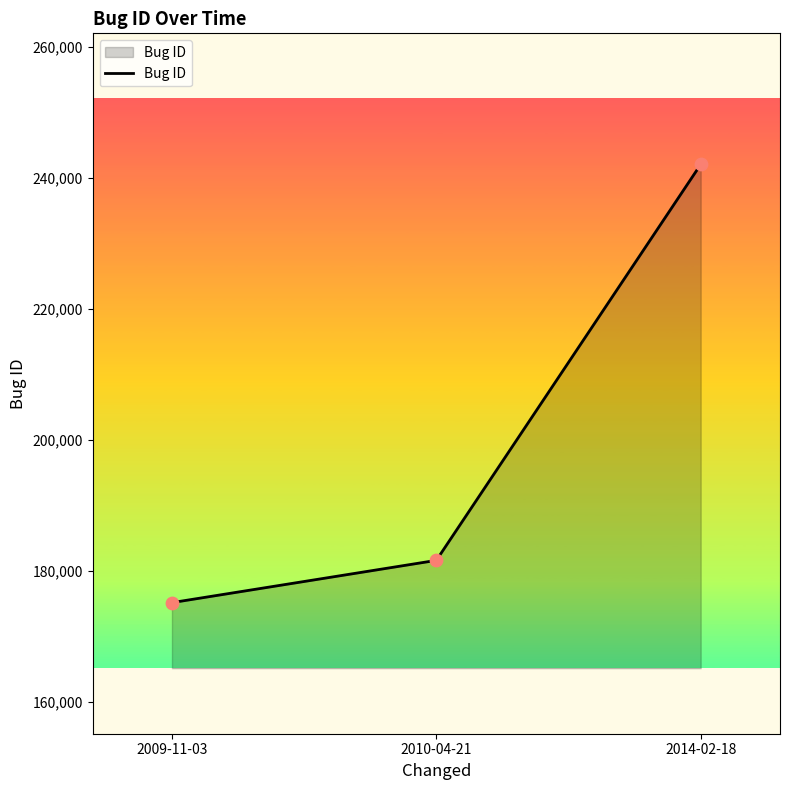

What is the change in value from 2010-04-21 to 2014-02-18?

+60402